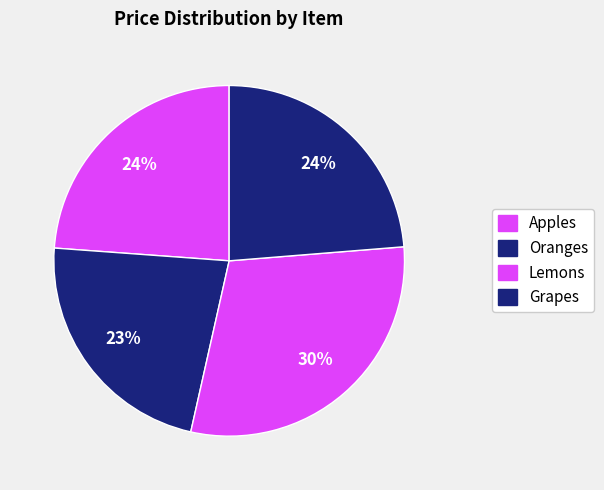

Count the number of slices in the pie.

4